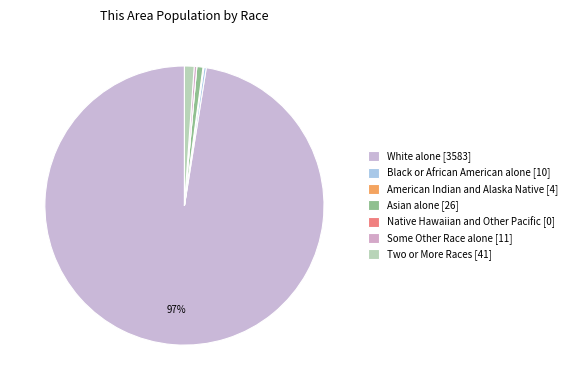

Do White alone and Two or More Races together represent more than half of the pie?

Yes